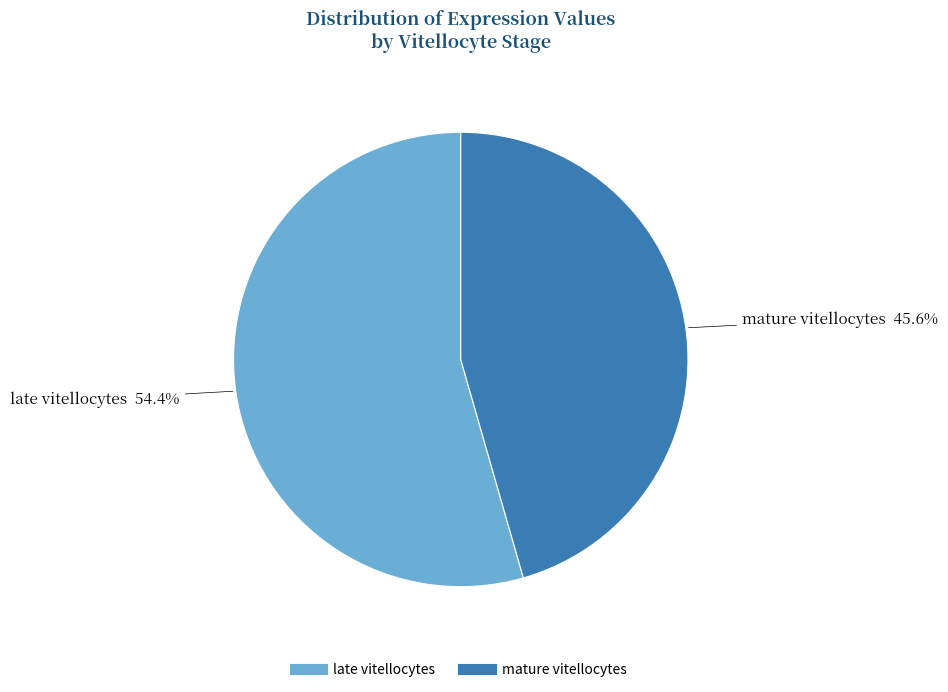

What is the ratio of the value at late vitellocytes to the value at mature vitellocytes?

1.2